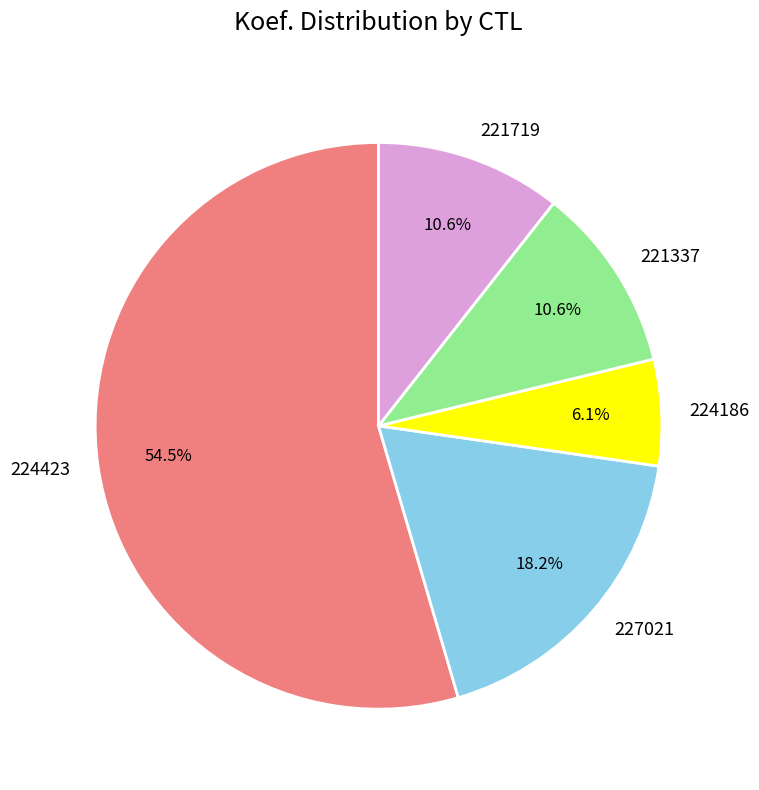

How many slices are in this pie chart?

5